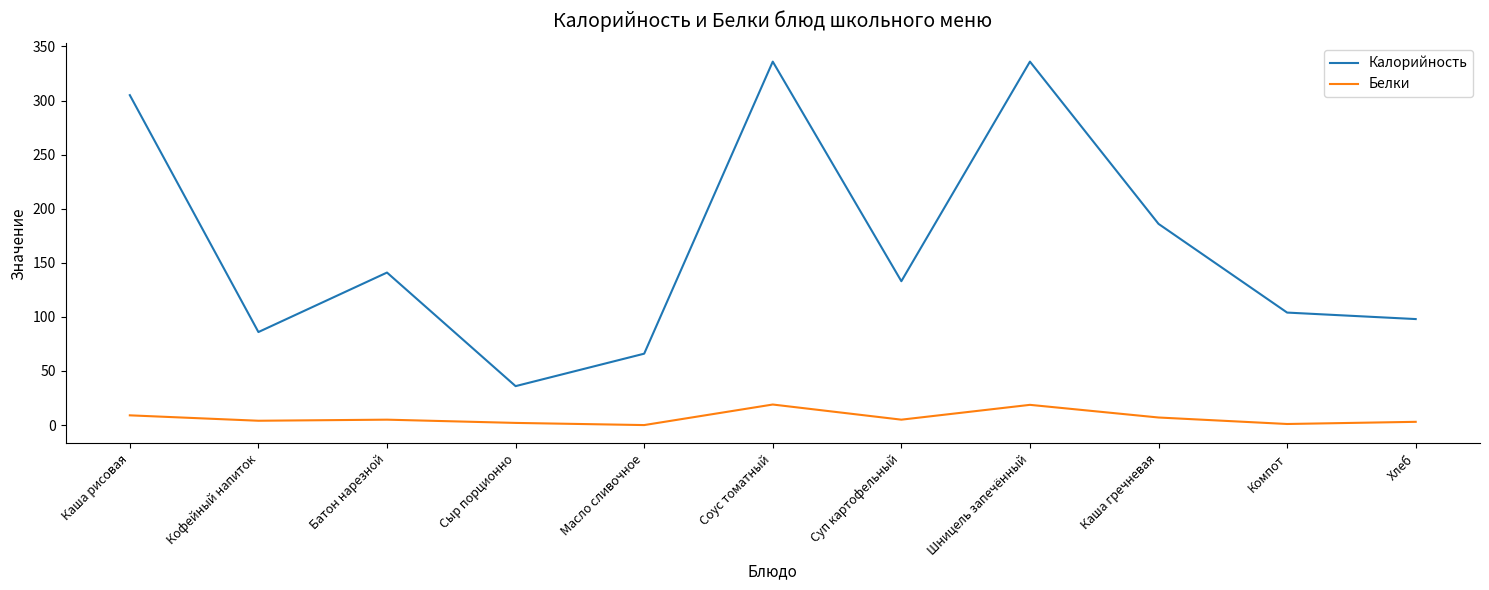

What is the difference between the maximum and minimum values in the Белки series?

19.0